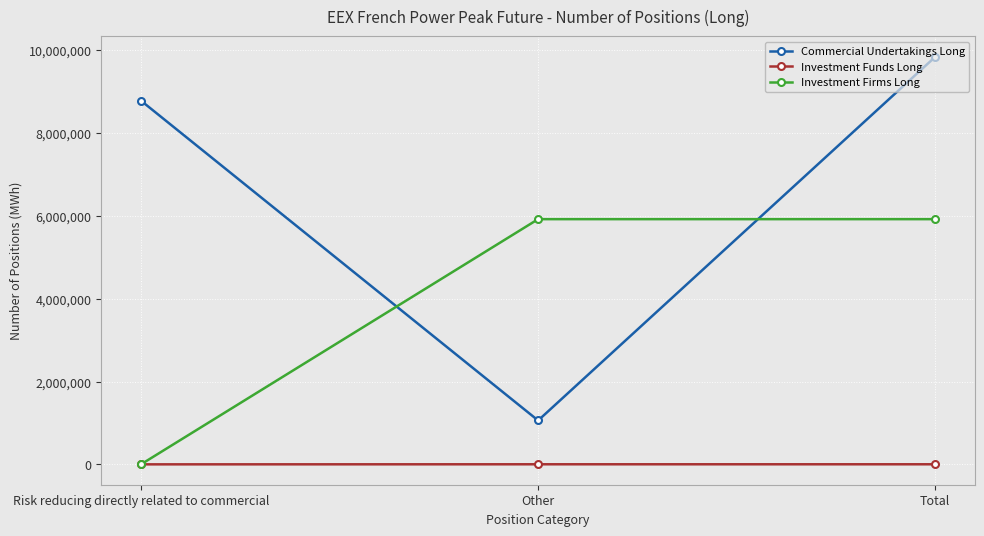

At how many categories does at least one series exceed 5556858?

3